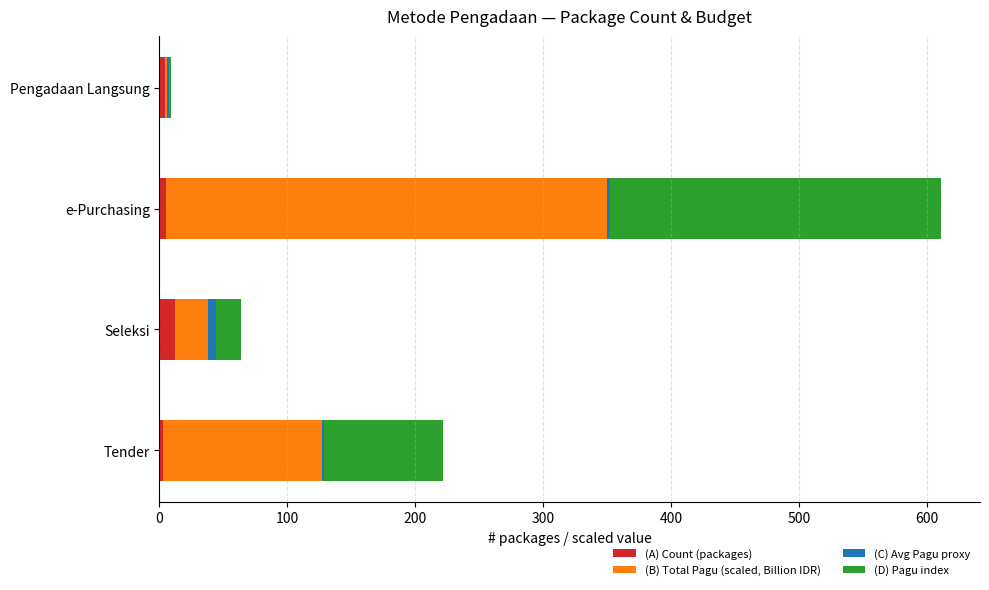

At which category is the sum across all series the highest?

e-Purchasing